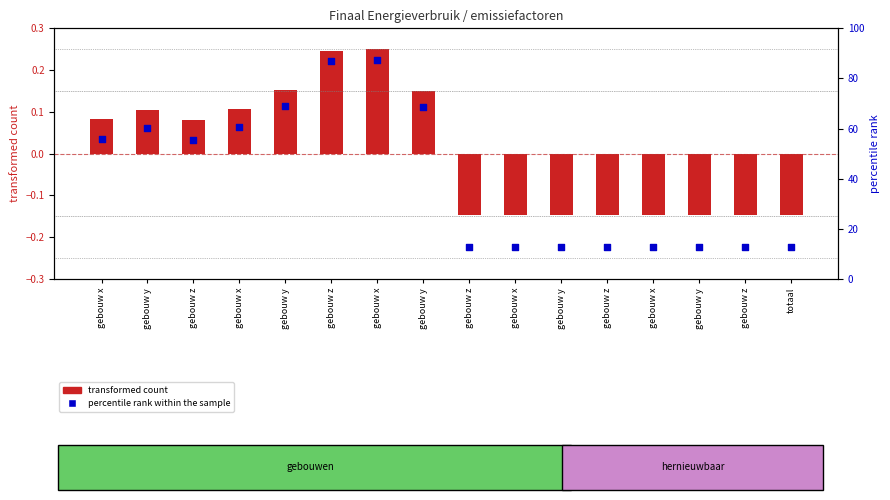

What is the ratio of the value at gebouw y to the value at gebouw y?

1.2